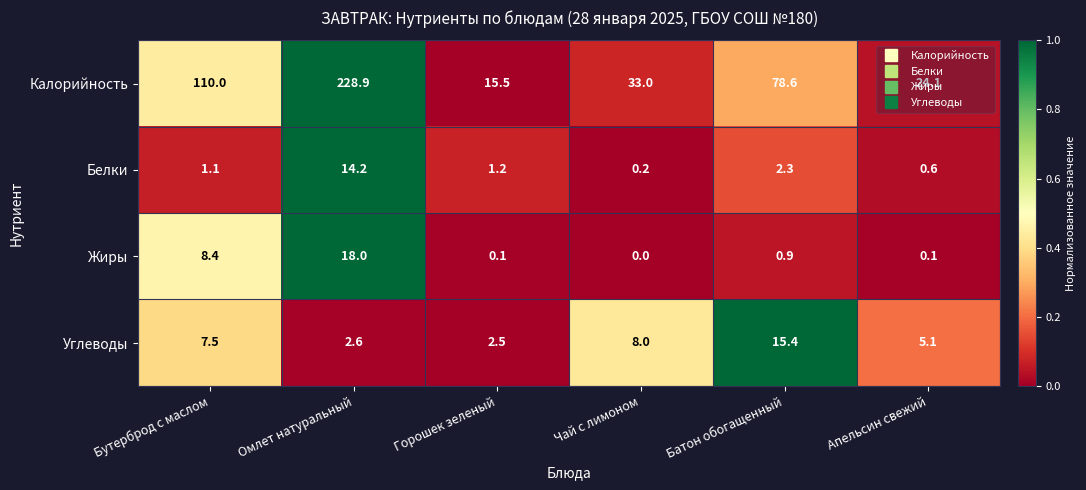

Rank the series at Батон обогащенный from lowest to highest value.

Жиры, Белки, Углеводы, Калорийность